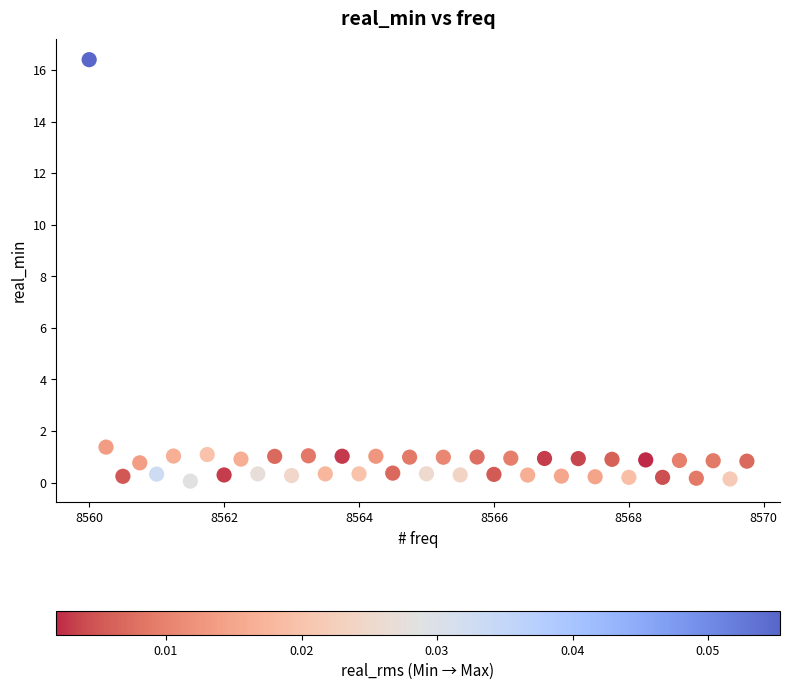

What is the range of X values (max minus min)?

9.8